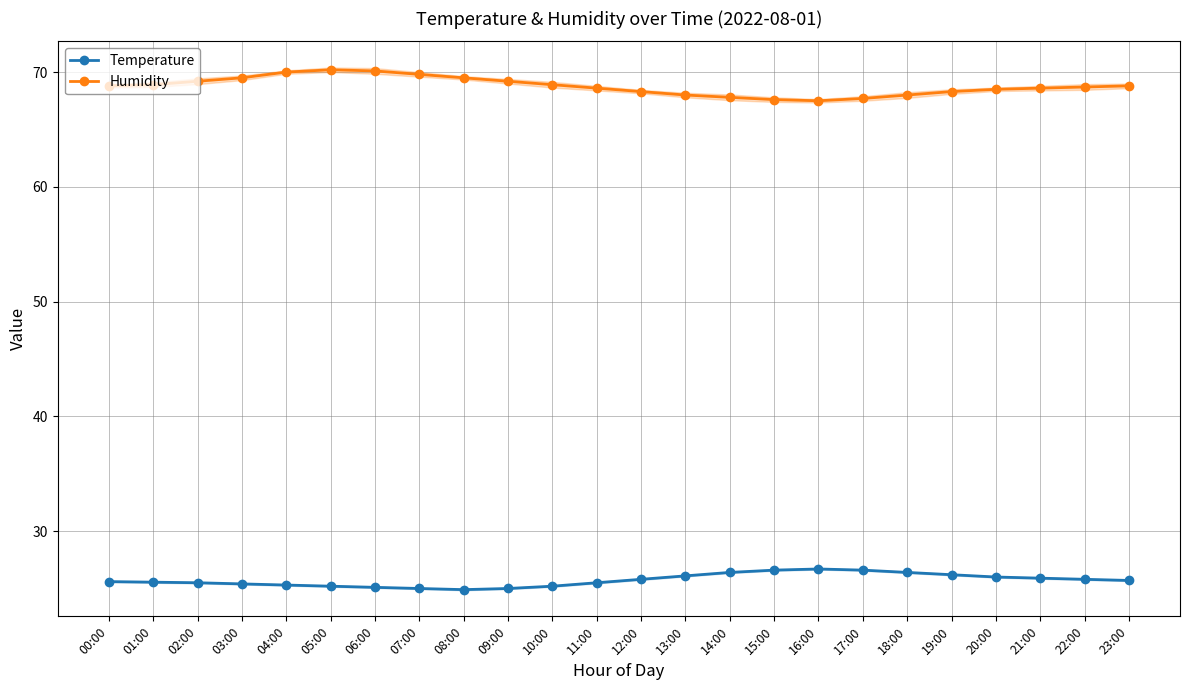

True or false: Humidity has a value of 40.9 at 13:00.

False